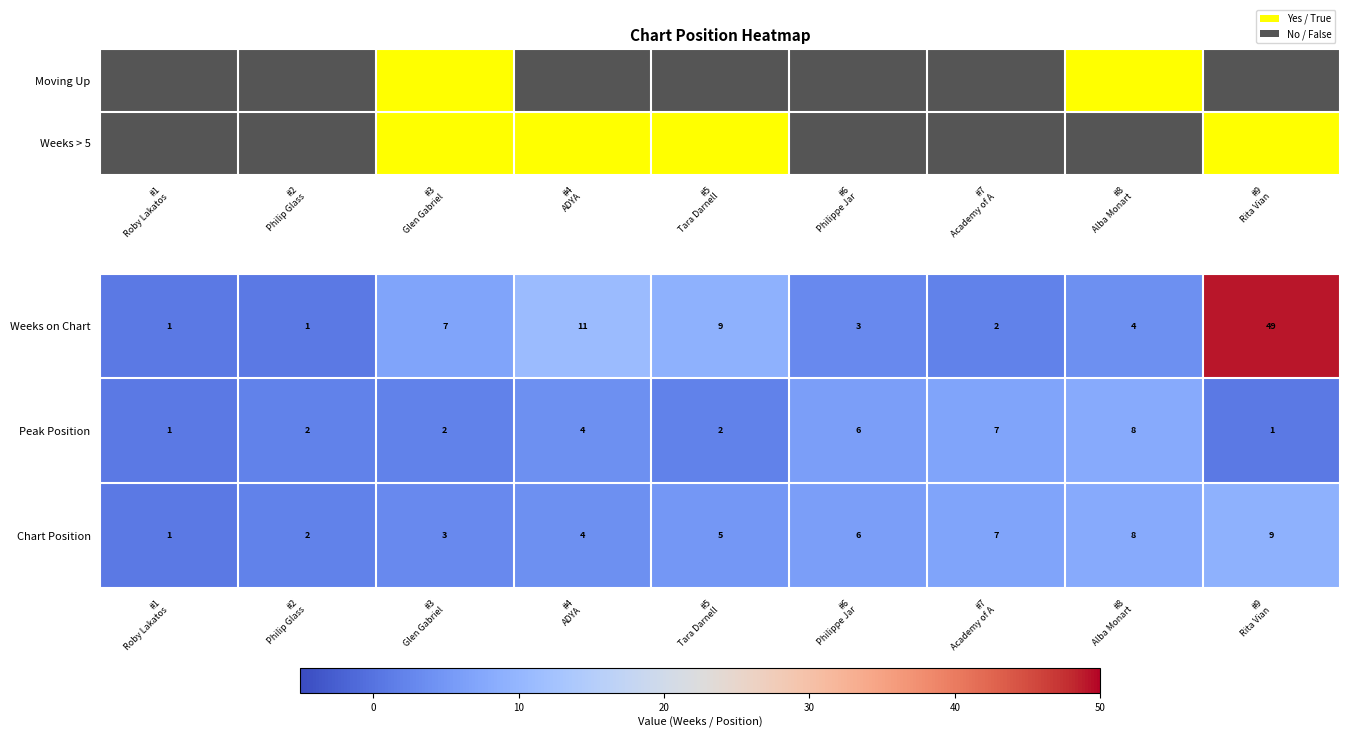

Count the Chart Position values in the range 3 to 7.

5